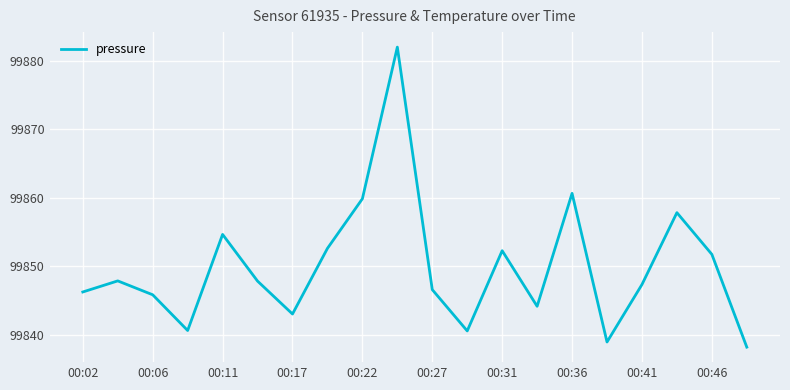

What is the difference between the maximum and minimum values?

43.8